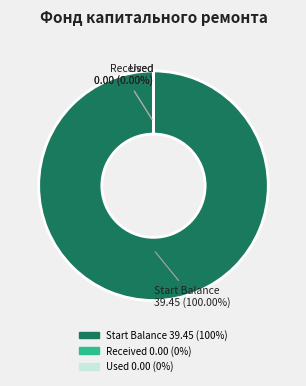

Count the number of slices in the pie.

3